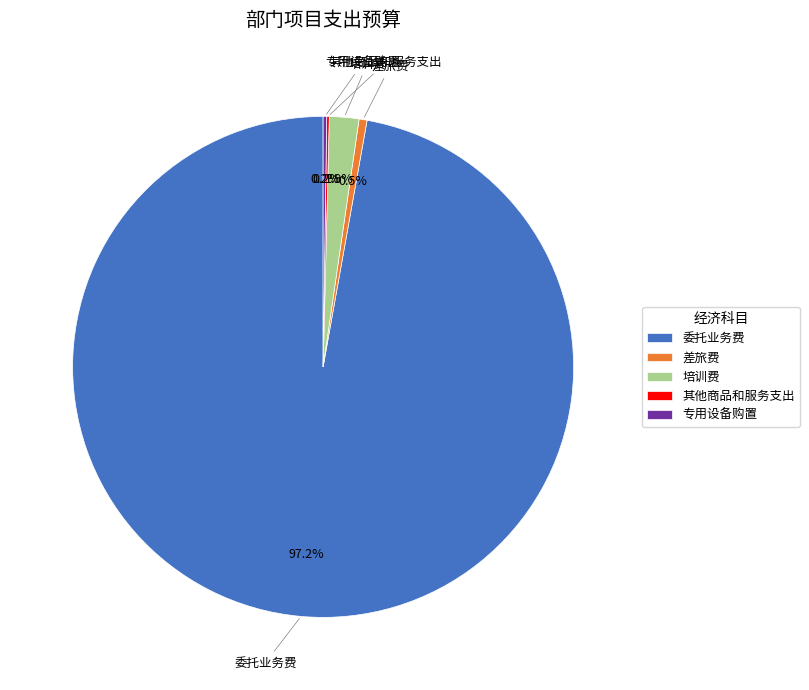

What is the largest slice in the pie chart?

委托业务费